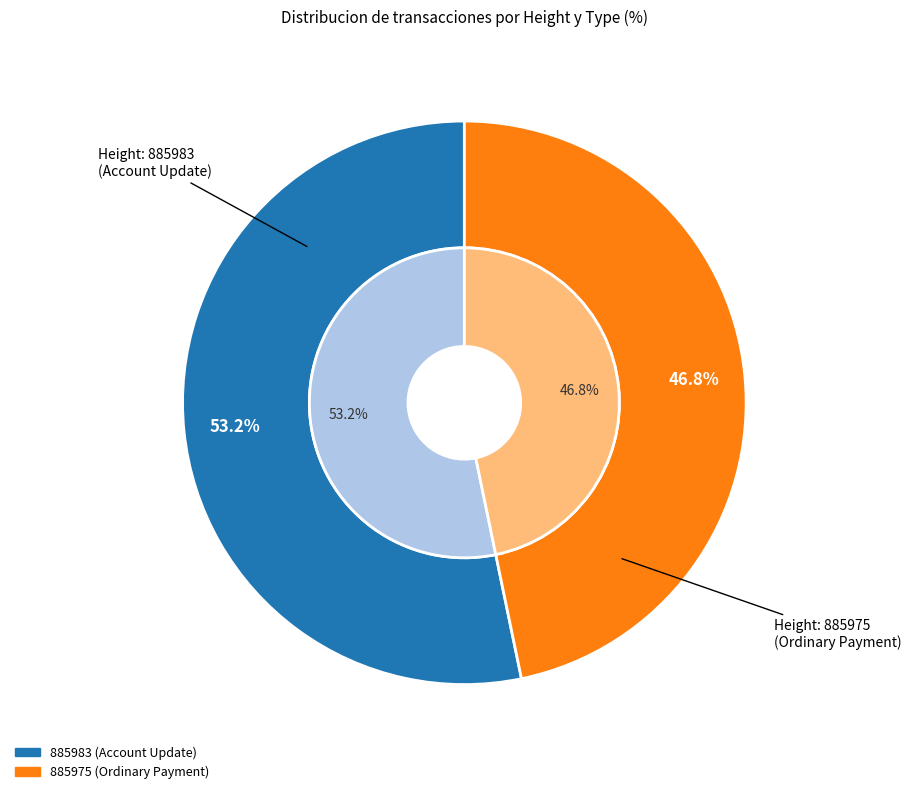

Between 885975 and 885983, which is larger?

885983